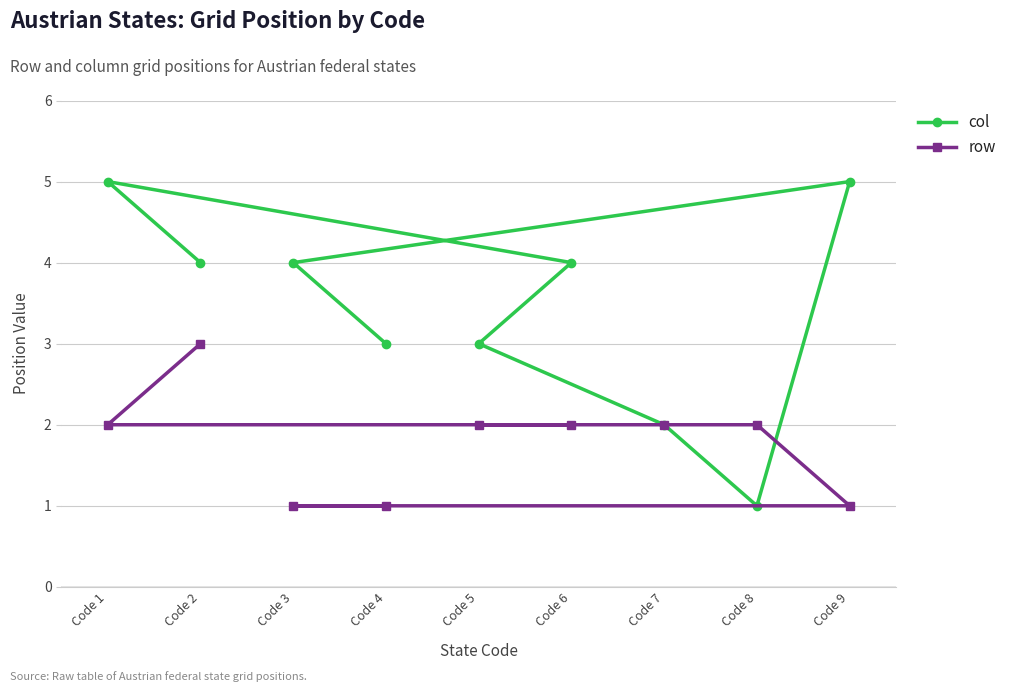

What value does the row series have at Code 2?

3